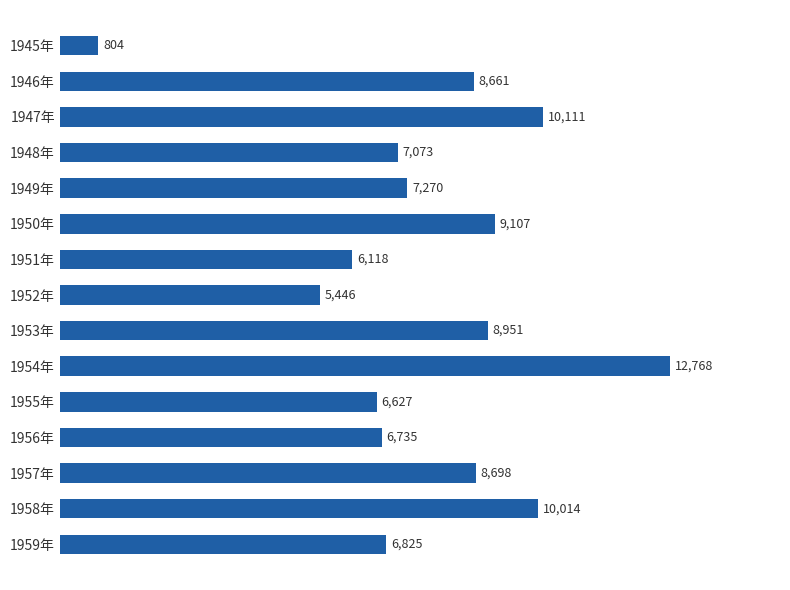

What is the change in value from 1945年 to 1950年?

+8303